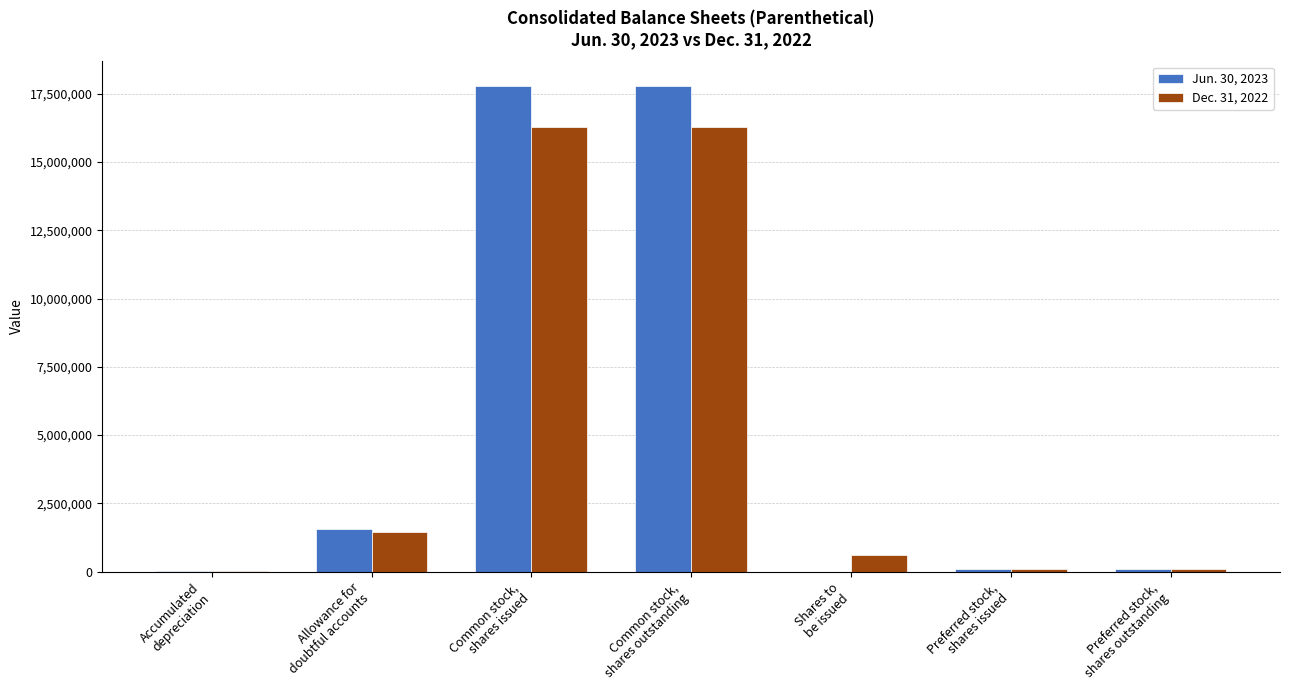

Are the bars grouped side by side (vs. stacked)?

Yes